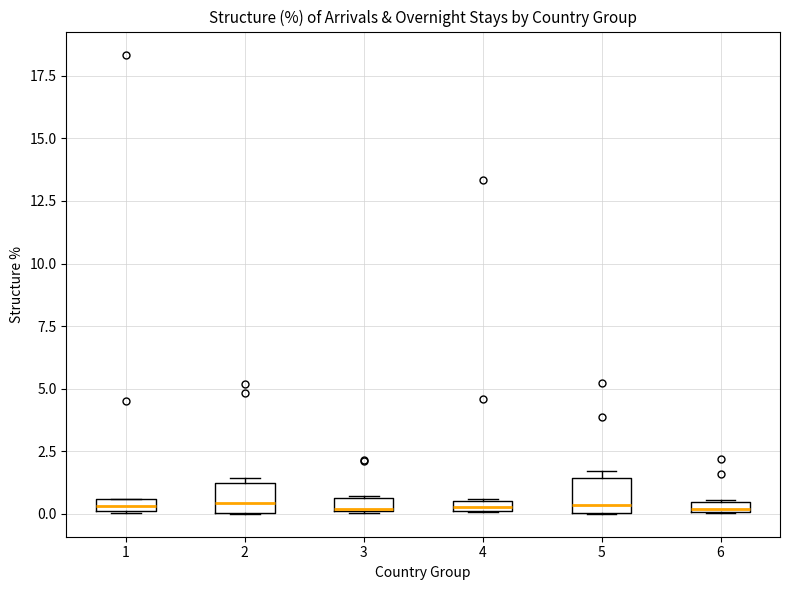

Where is the lower edge of the box at x = 6 on the y-axis? The values are not printed on the chart, so give them approximately, as read against the axis.

0.0